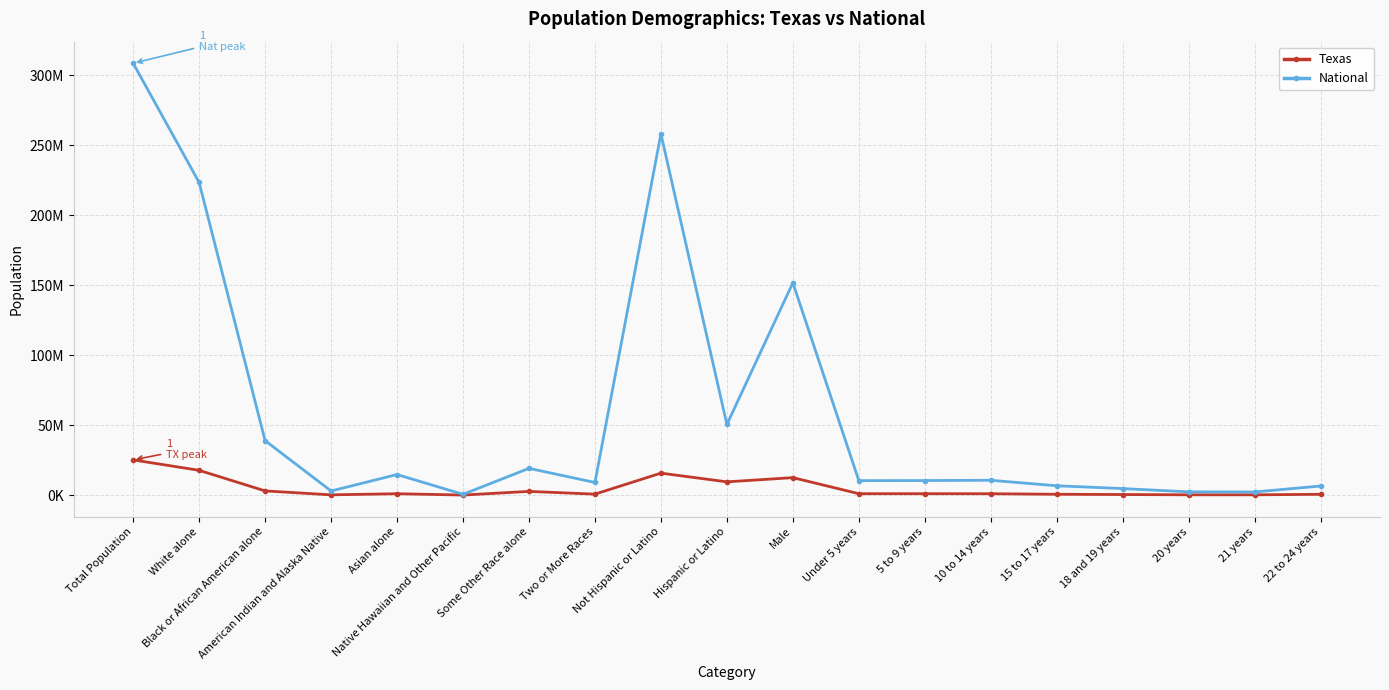

At which category does the chart reach its peak across all series?

Total Population